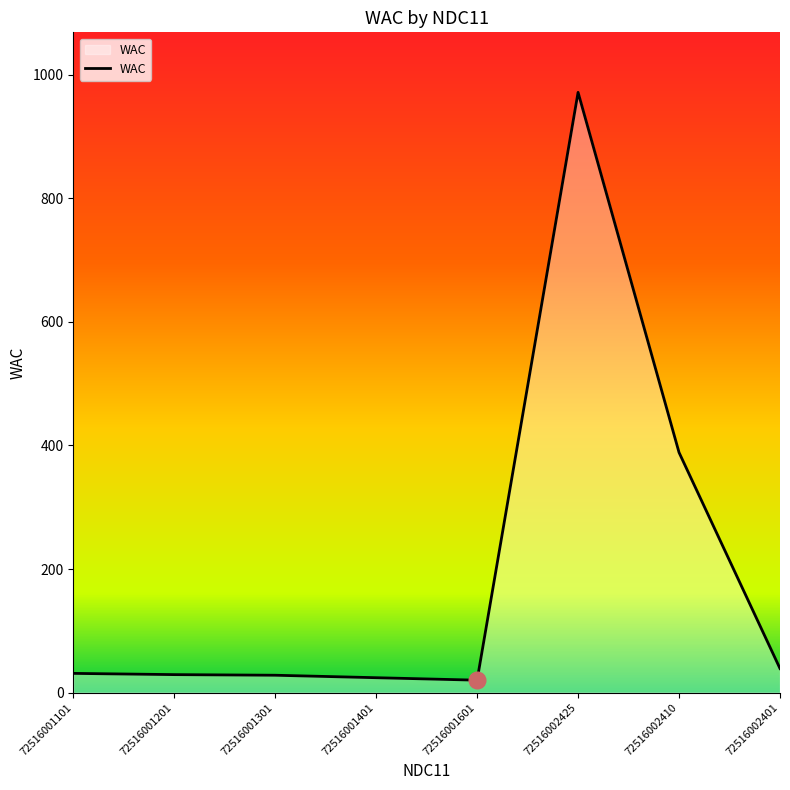

True or false: there are more than 0 points higher than both neighbors.

True